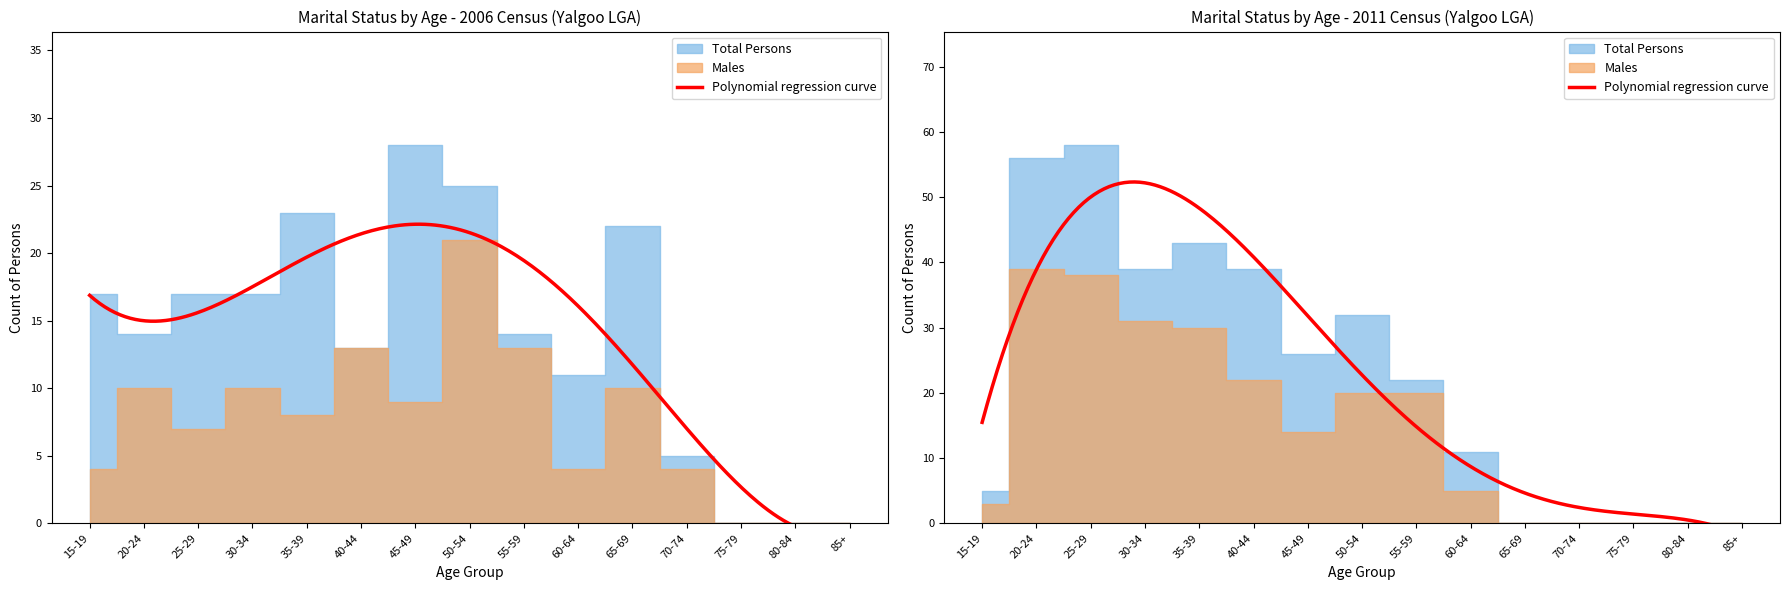

At which category does Total Persons (2011) reach its first local valley?

30-34